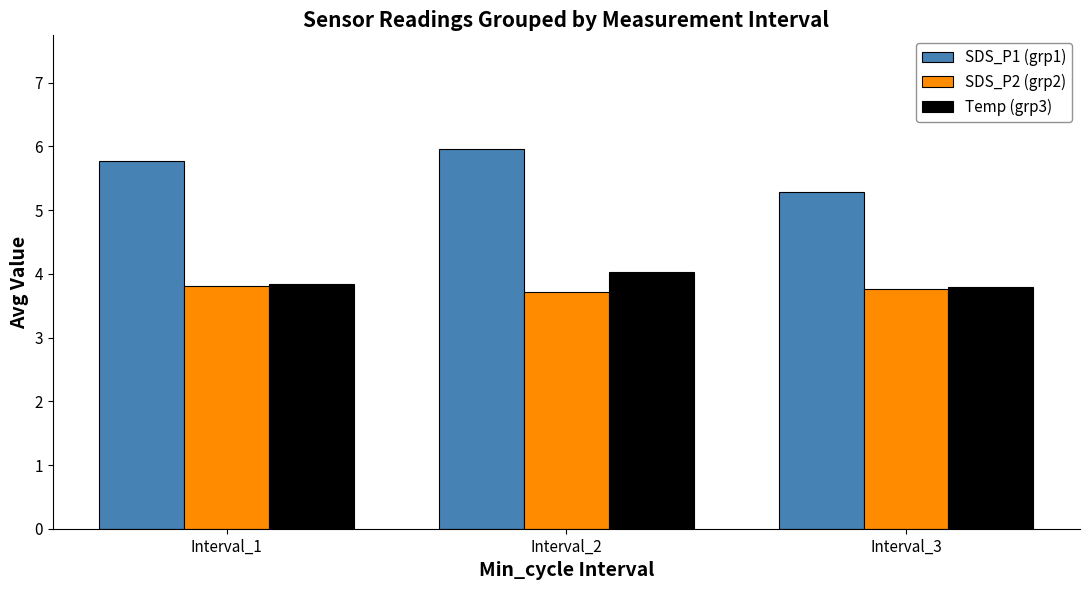

Reading right to left, transcribe all the data shown in this chart.

SDS_P1 (grp1): 5.3	6.0	5.8
SDS_P2 (grp2): 3.8	3.7	3.8
Temp (grp3): 3.8	4.0	3.8